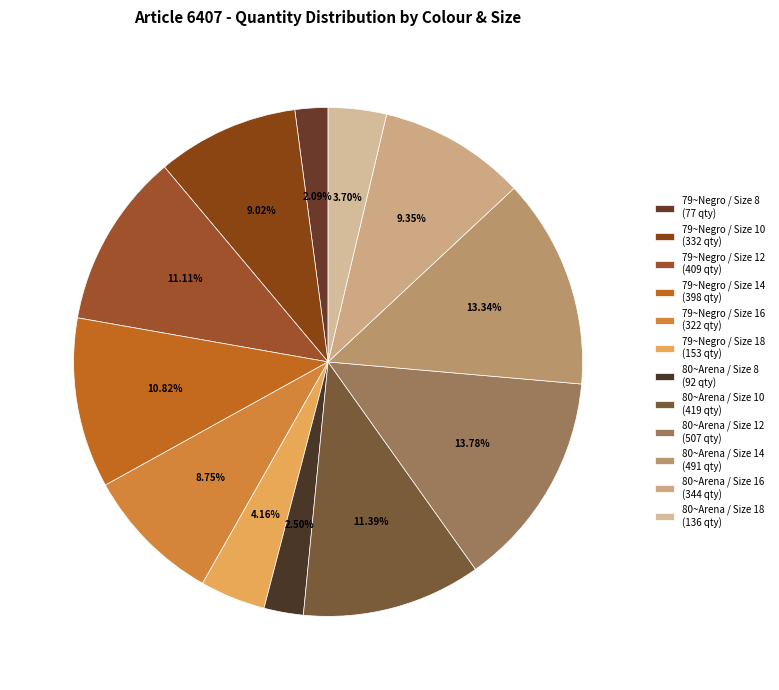

Is it true that 79~Negro / Size 16 is 9% of the pie?

True